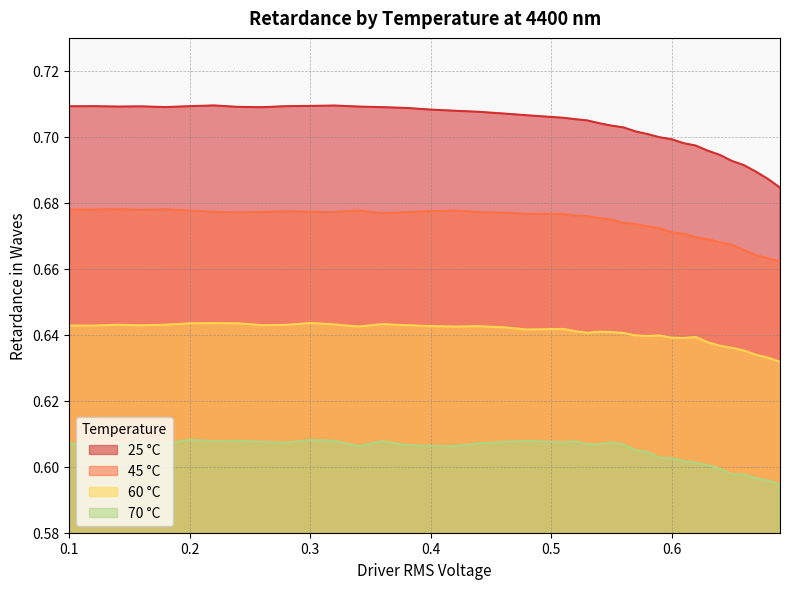

What is the highest value of the 25 °C series?

0.7